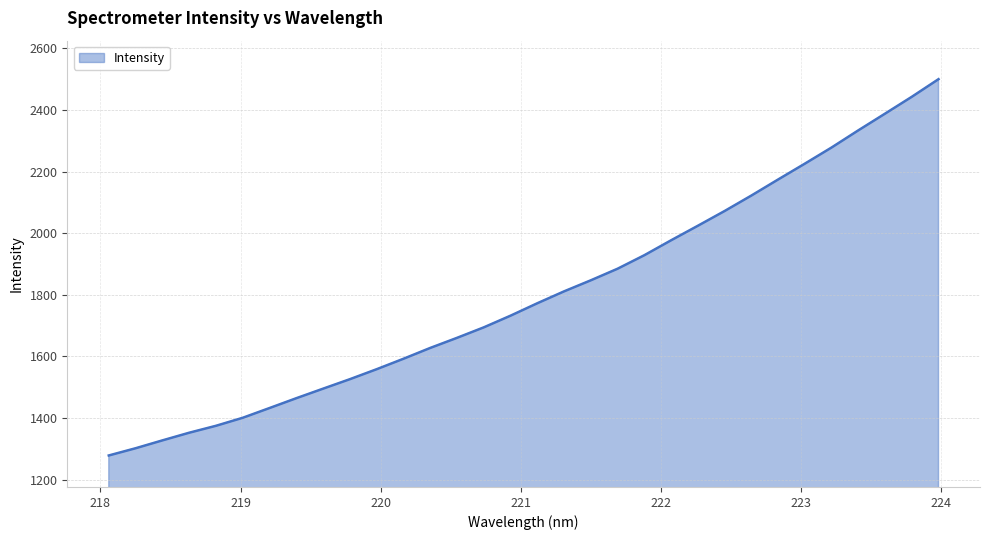

What is the smallest value displayed?

1278.3